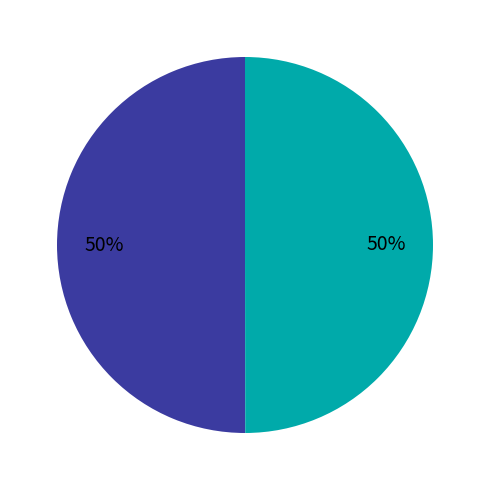

To the nearest percent, what is the average slice percentage?

50%